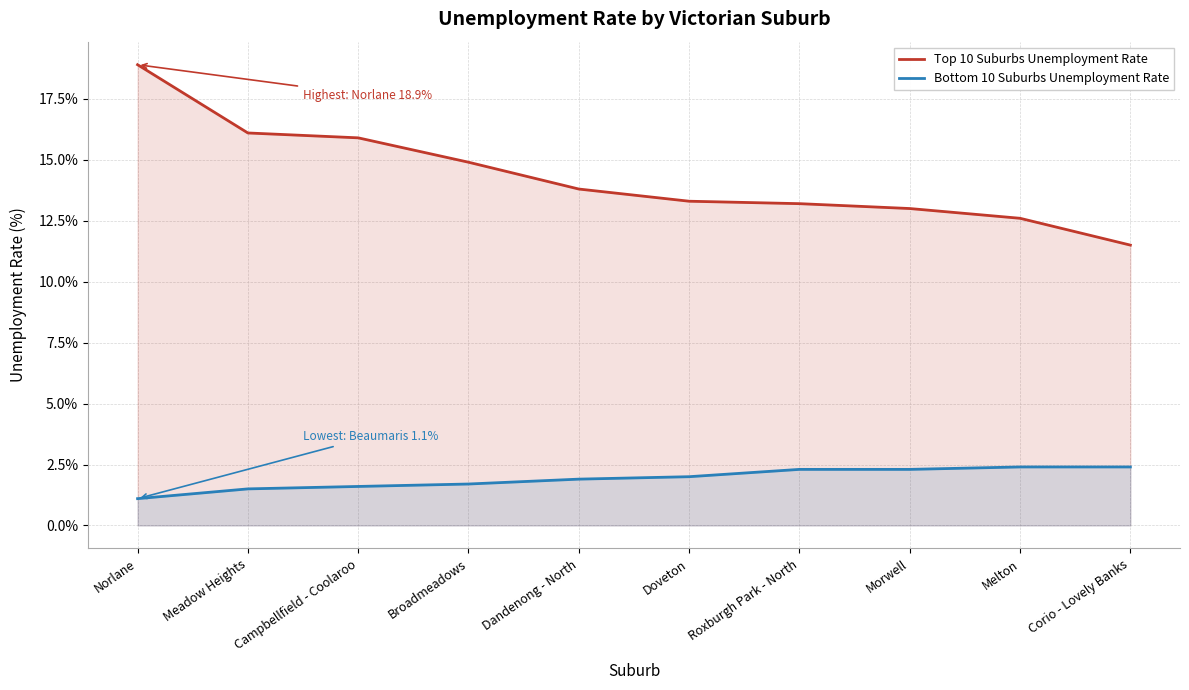

At which label does Bottom 10 Suburbs Unemployment Rate reach its minimum?

Norlane